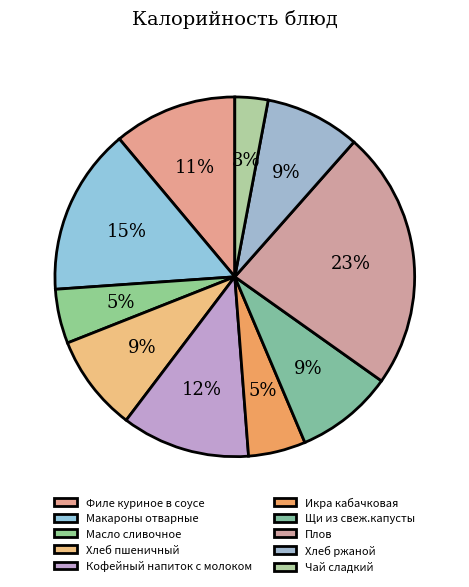

Is the sum of Щи из свеж.капусты and Плов greater than half?

No